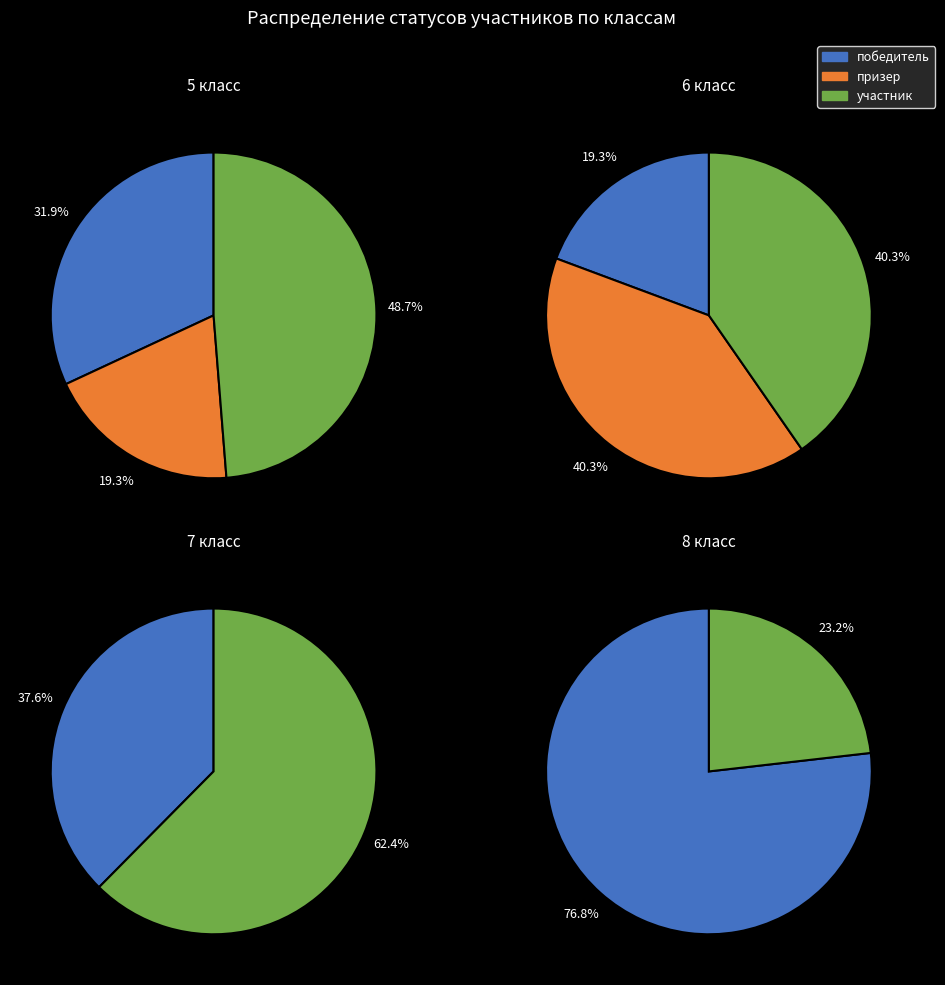

Is 2 the majority of the pie?

No